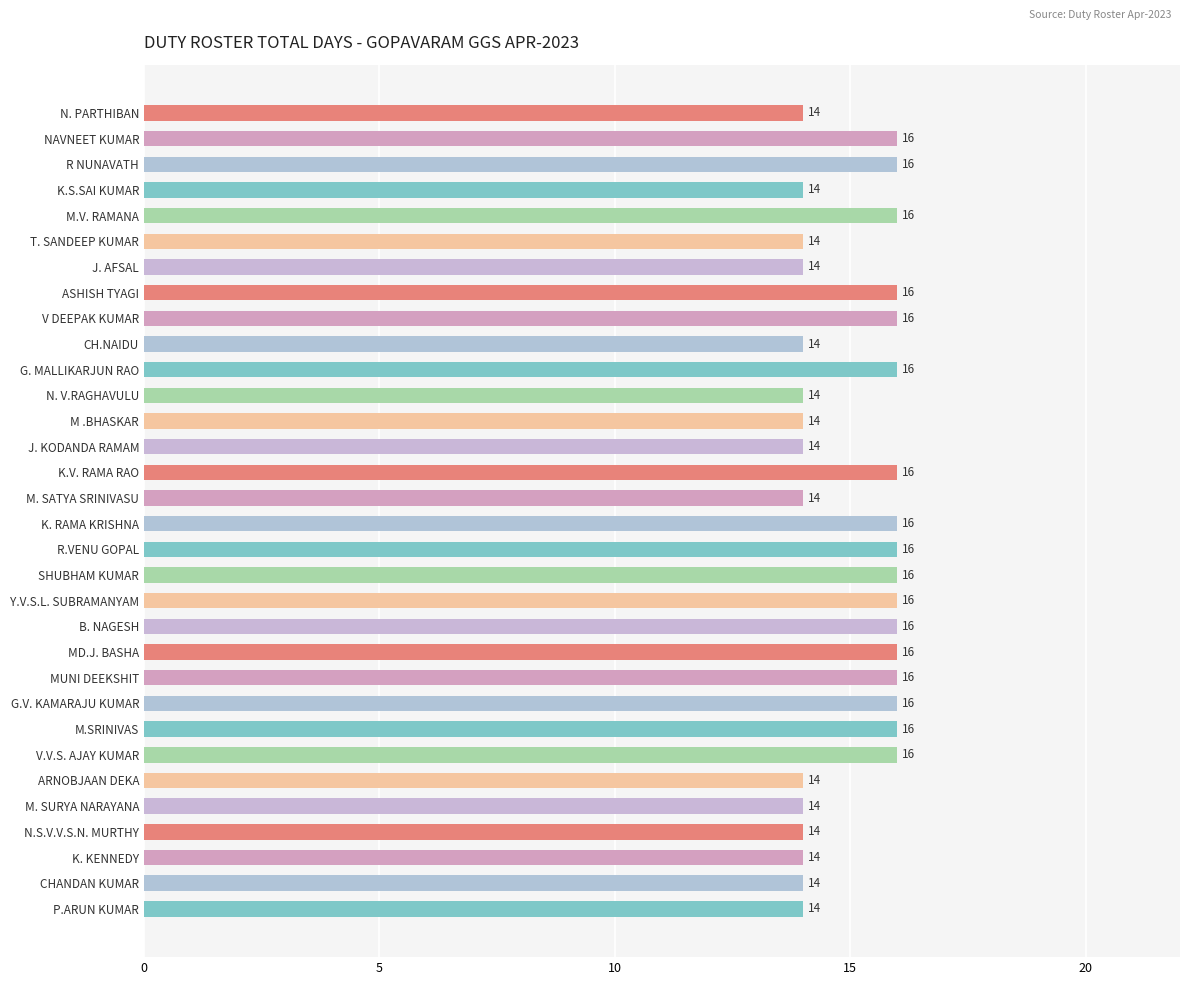

How many bars are there in total?

32